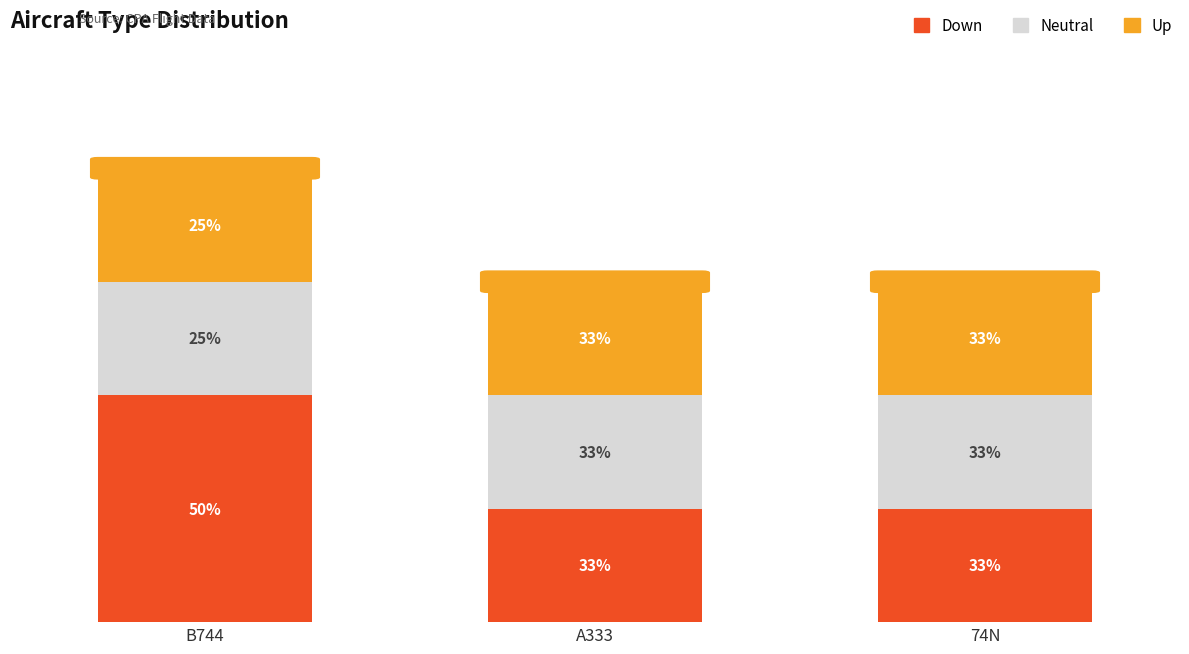

Which series has the widest spread of values?

Down